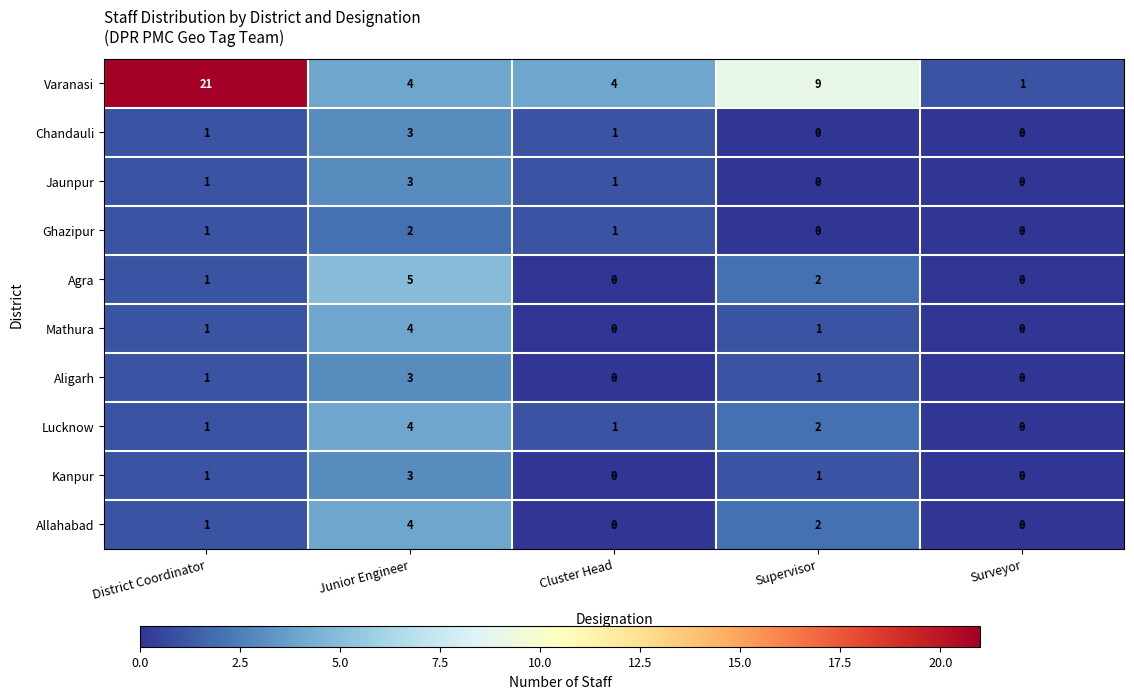

True or false: Mathura has a value of 2 at Cluster Head.

False